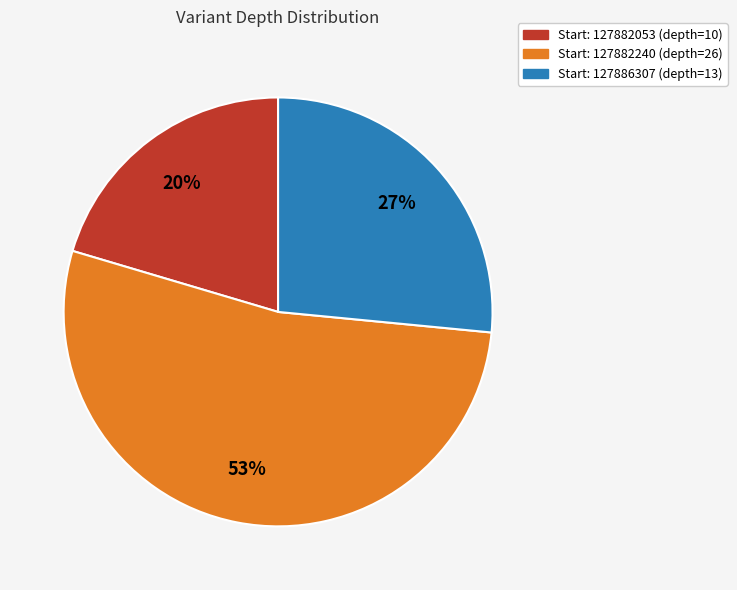

To the nearest percent, what is the average slice percentage?

33%